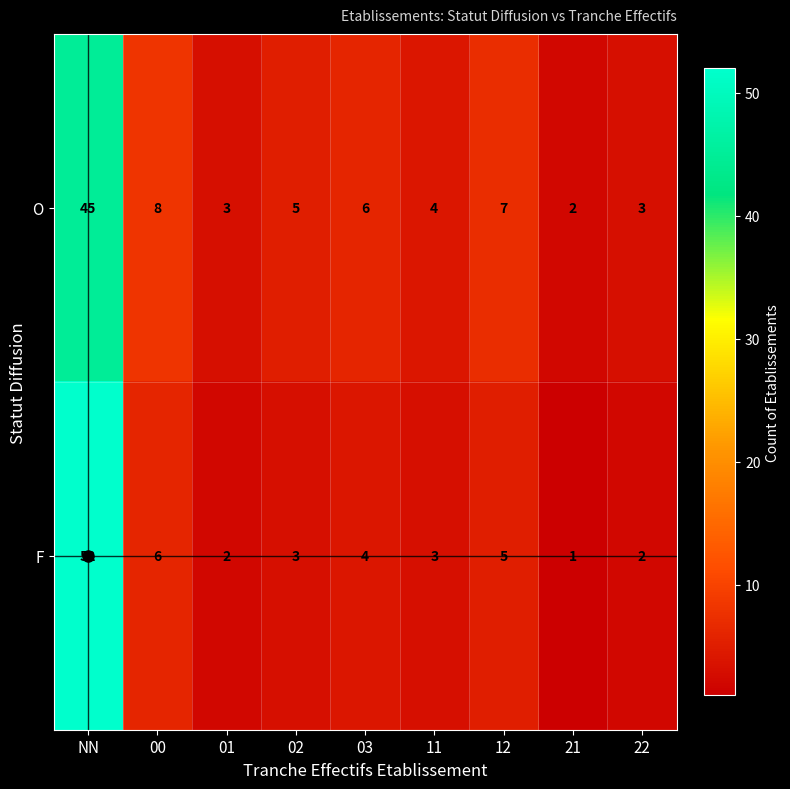

What is the total value across all series at 01?

5